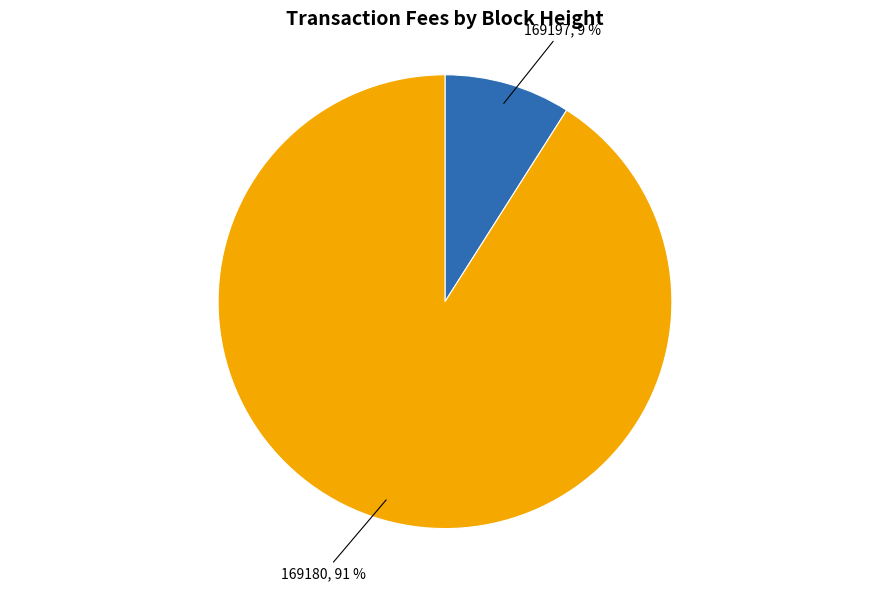

To the nearest percent, what is the difference between the largest and smallest slice percentages?

82%